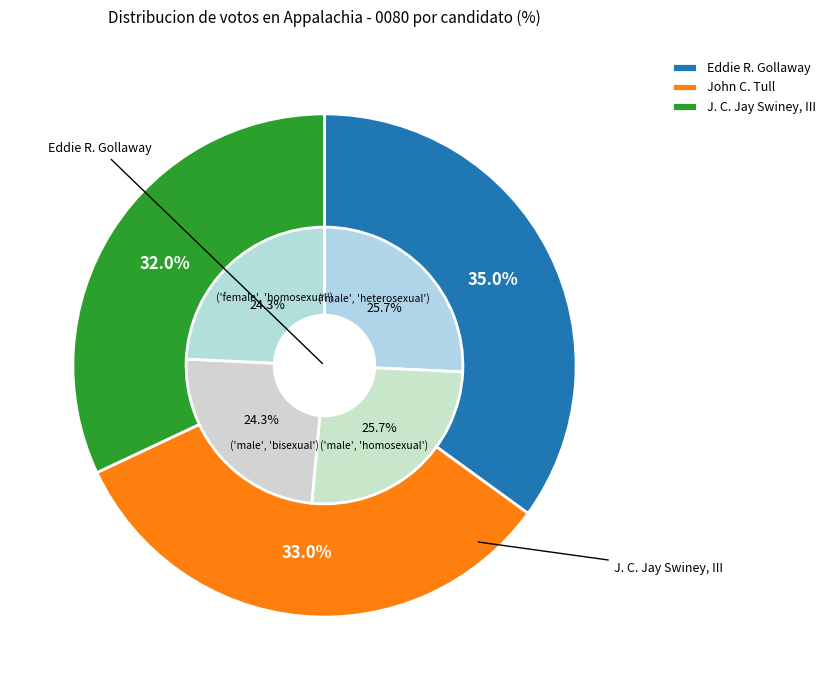

What is the change in value from John C. Tull to J. C. Jay Swiney, III?

-1